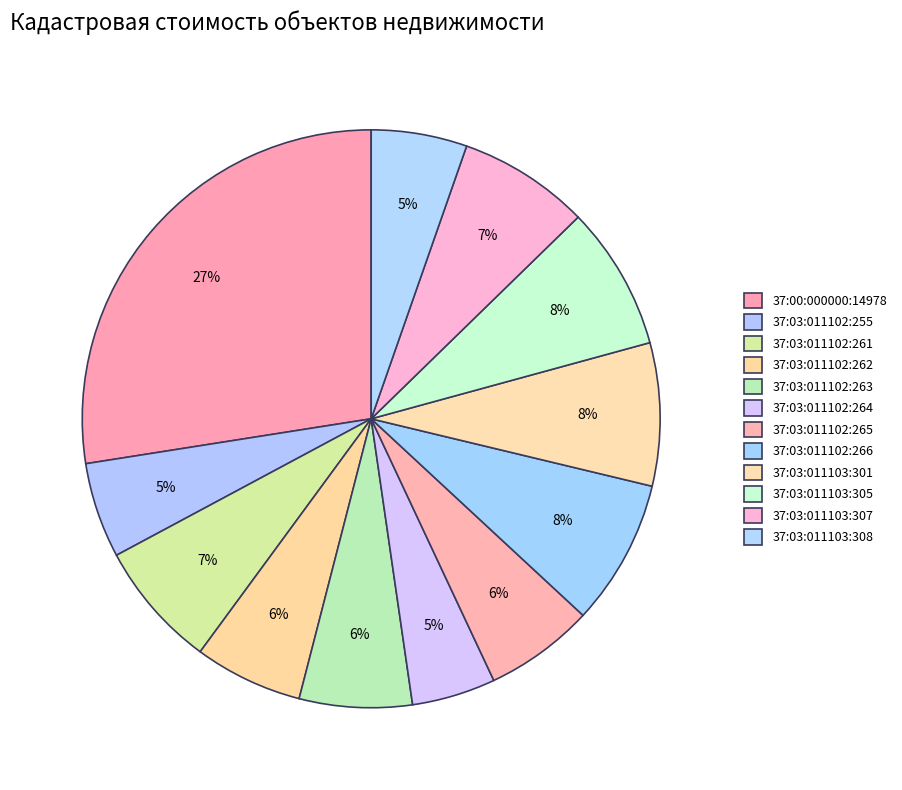

What percentage is the 37:03:011103:307 slice, to the nearest percent?

7%